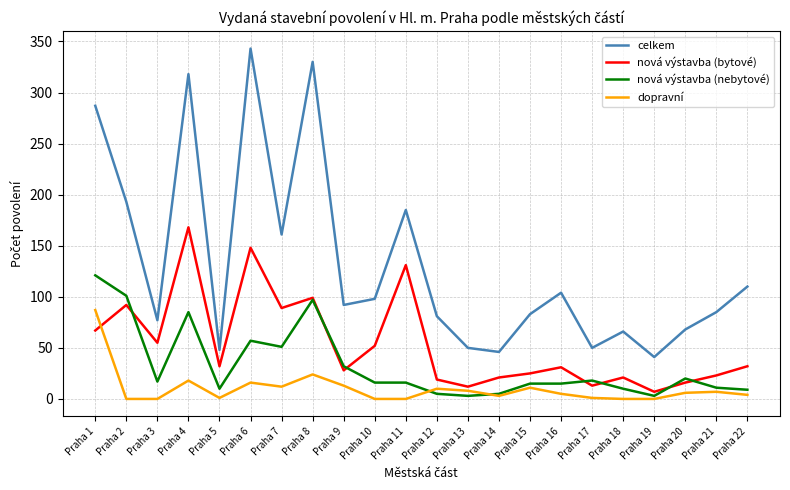

True or false: nová výstavba (bytové) has a value of 46 at Praha 22.

False